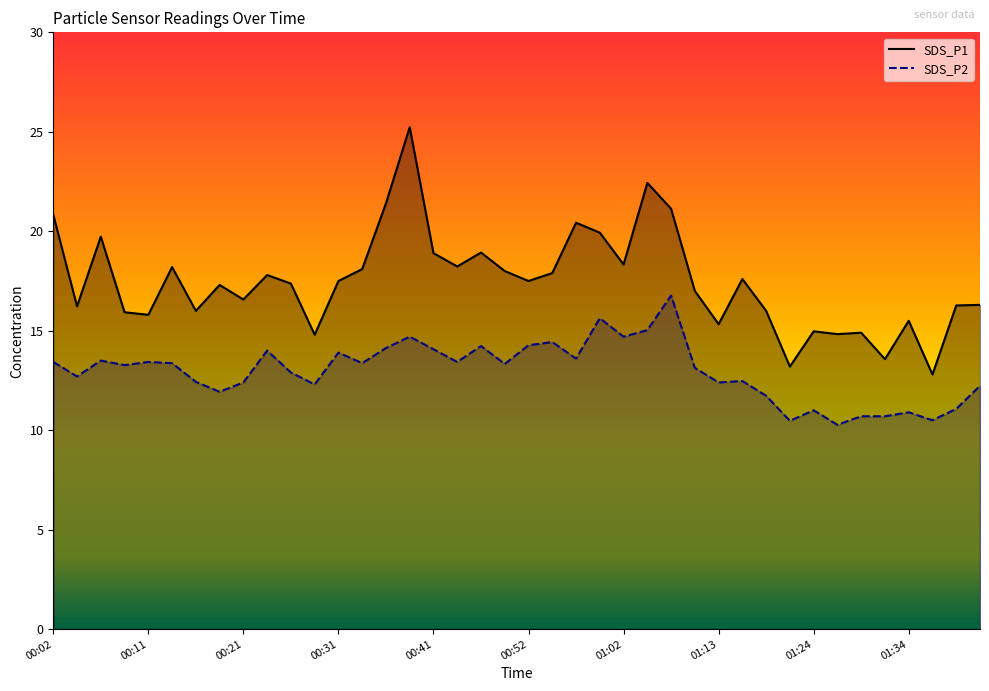

What is the difference between the SDS_P2 values at 00:47 and 01:29?

3.5